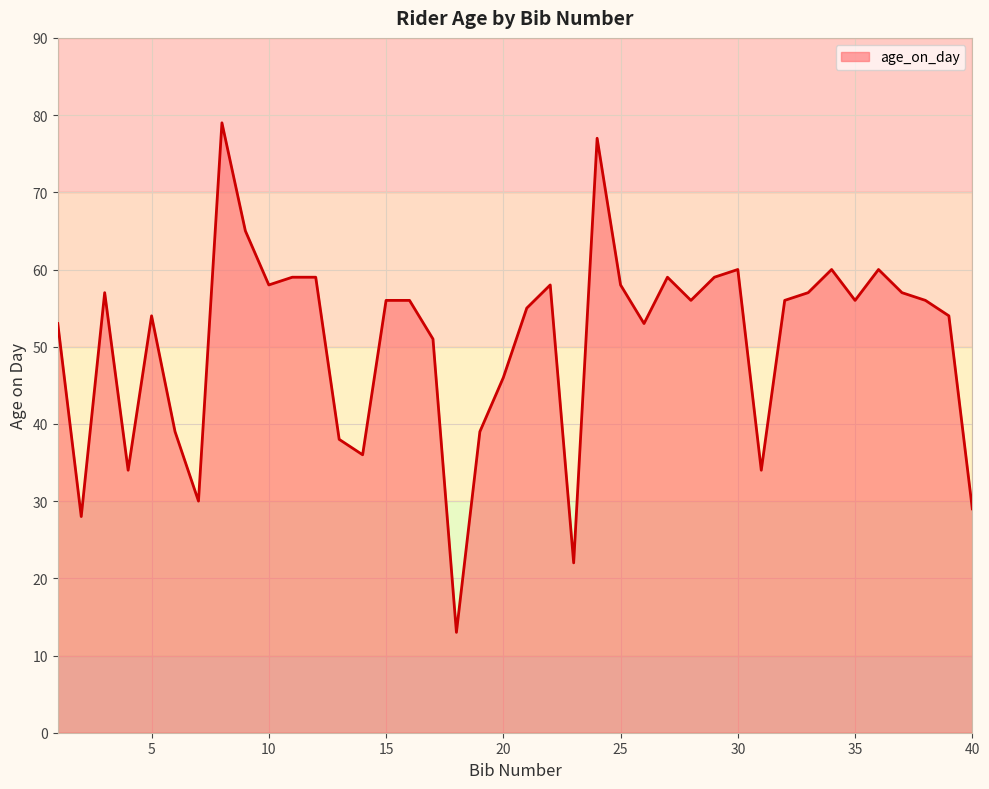

What is the difference between the maximum and minimum values?

66